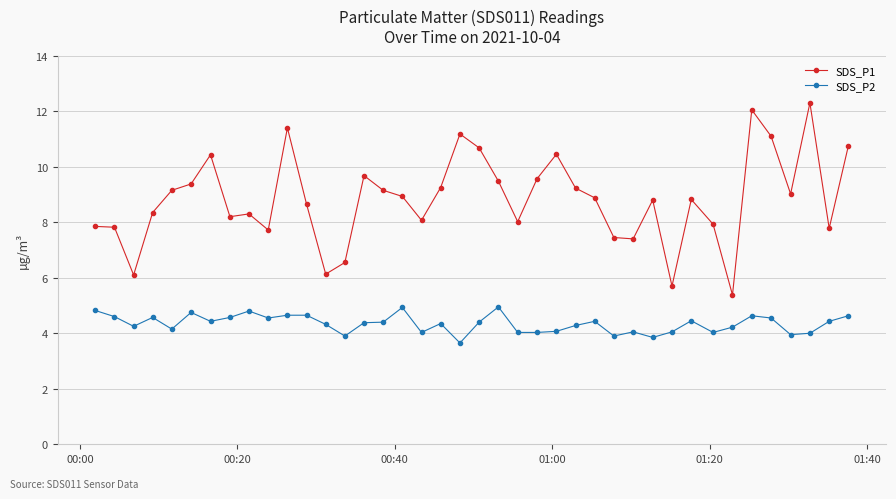

Which series has the largest range (max minus min)?

SDS_P1